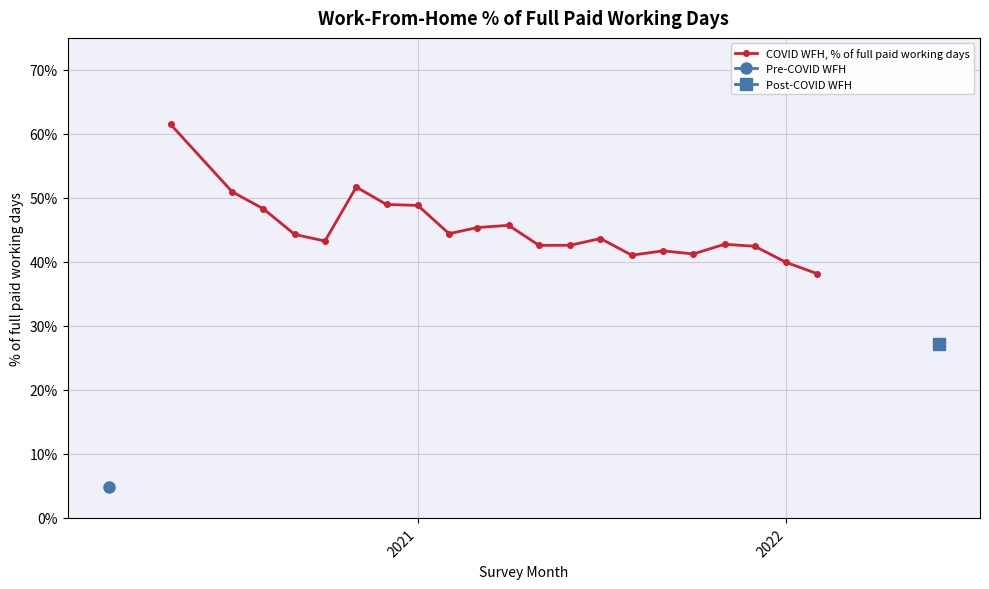

What is the maximum value for COVID WFH, % of full paid working days?

61.5